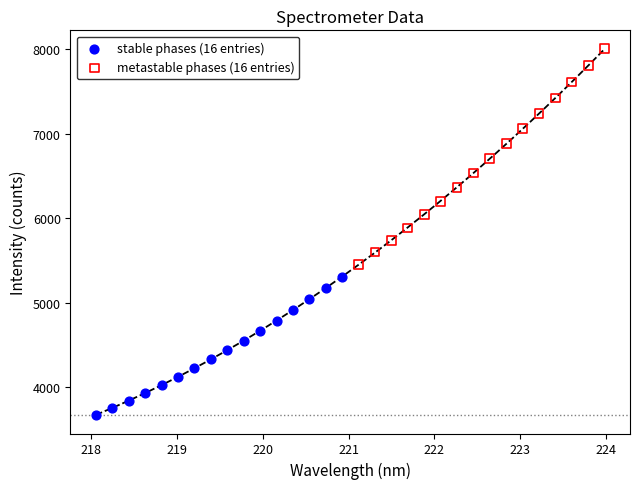

Which series contains the highest Y value?

metastable phases (16 entries)